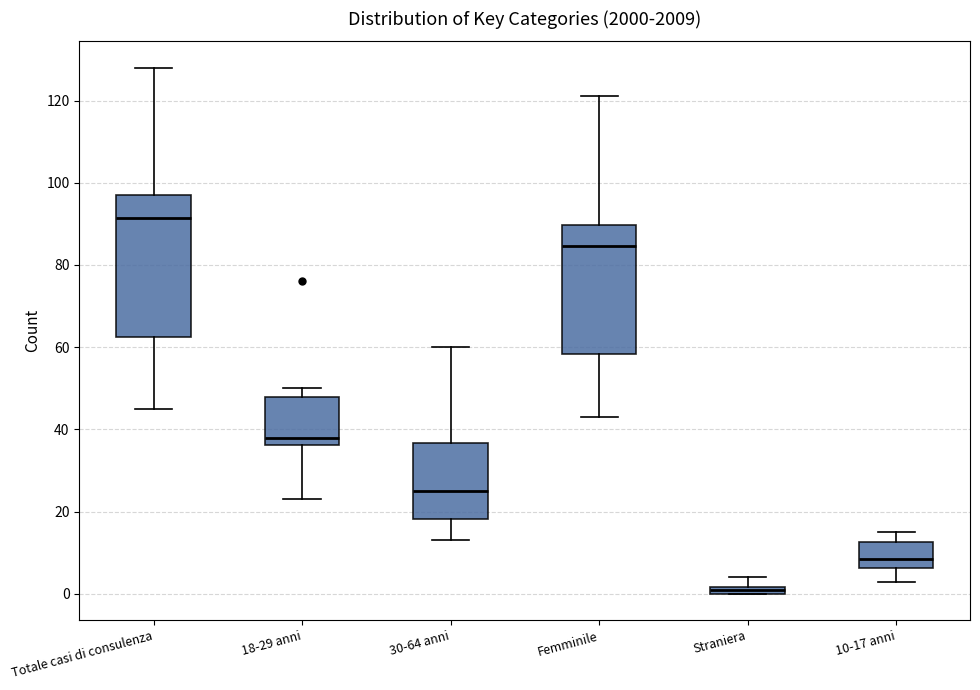

Comparing the boxes themselves (not the whiskers), which one is the tallest?

Totale casi di consulenza